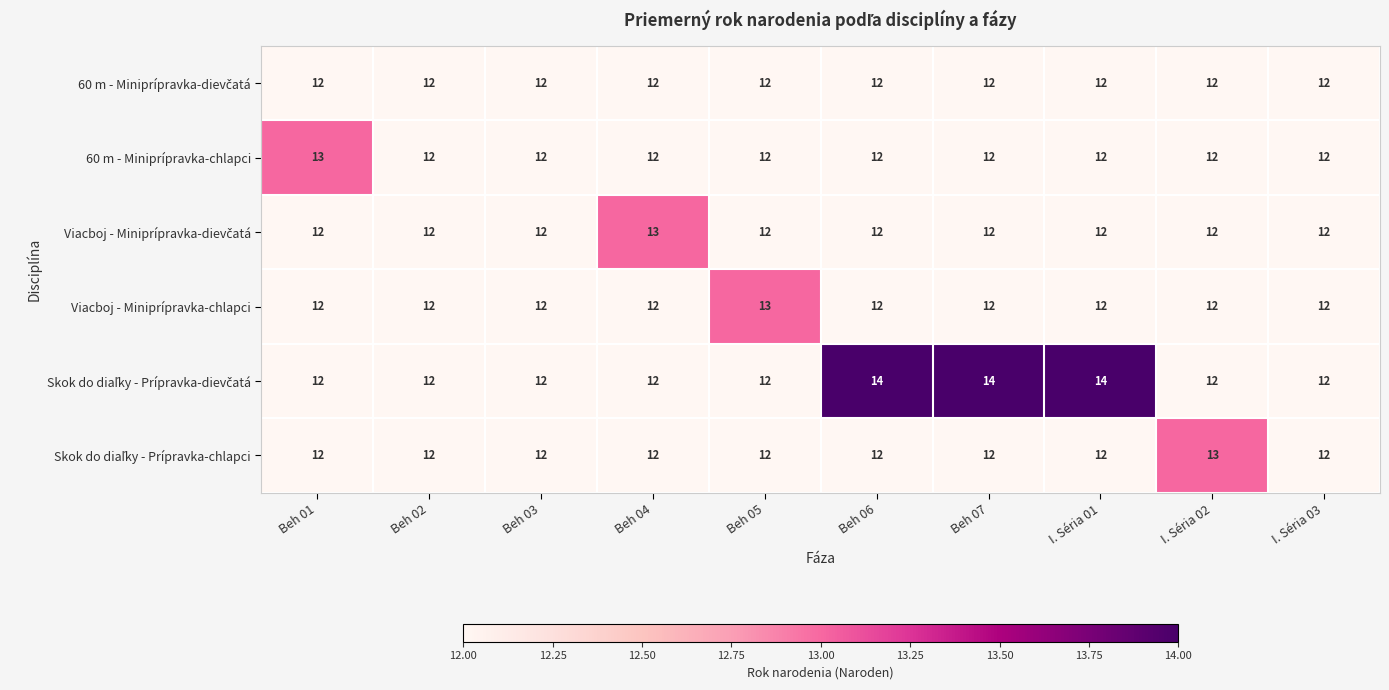

Read the Viacboj - Miniprípravka-chlapci value at I. Séria 02.

12